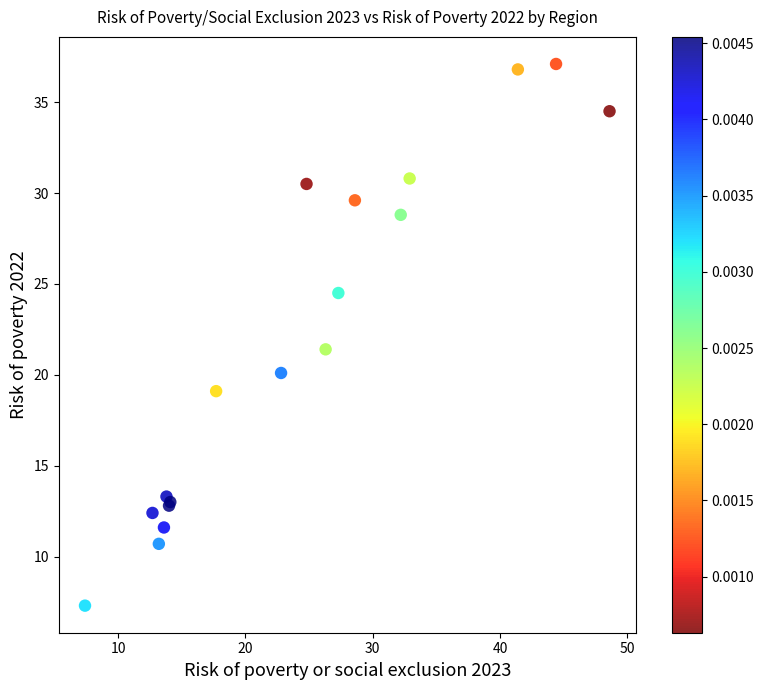

What Y value in the scatter plot is closest to 22?

21.4